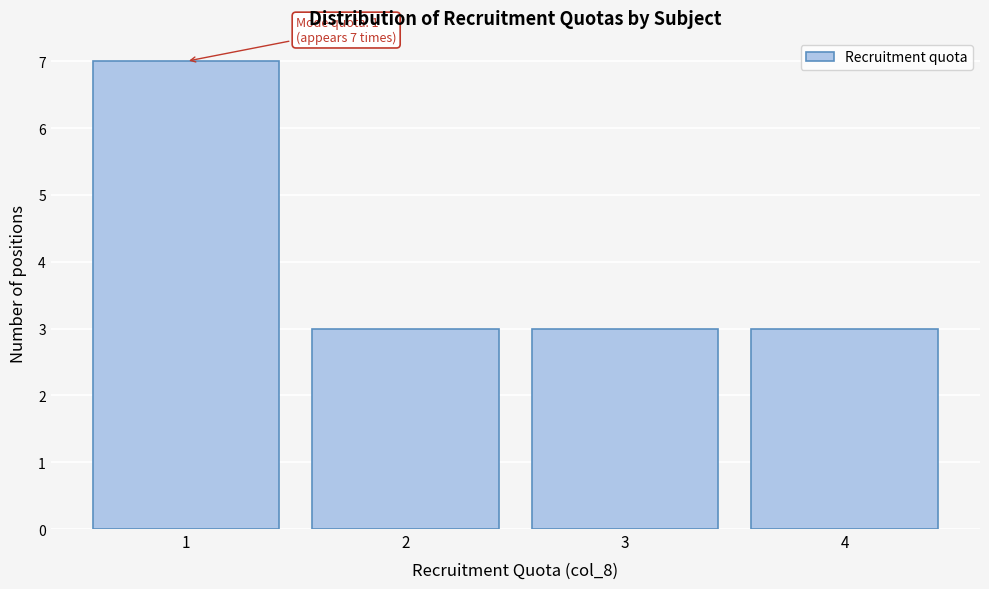

Over which range of the x-axis is the bar tallest?

0.5 to 1.5